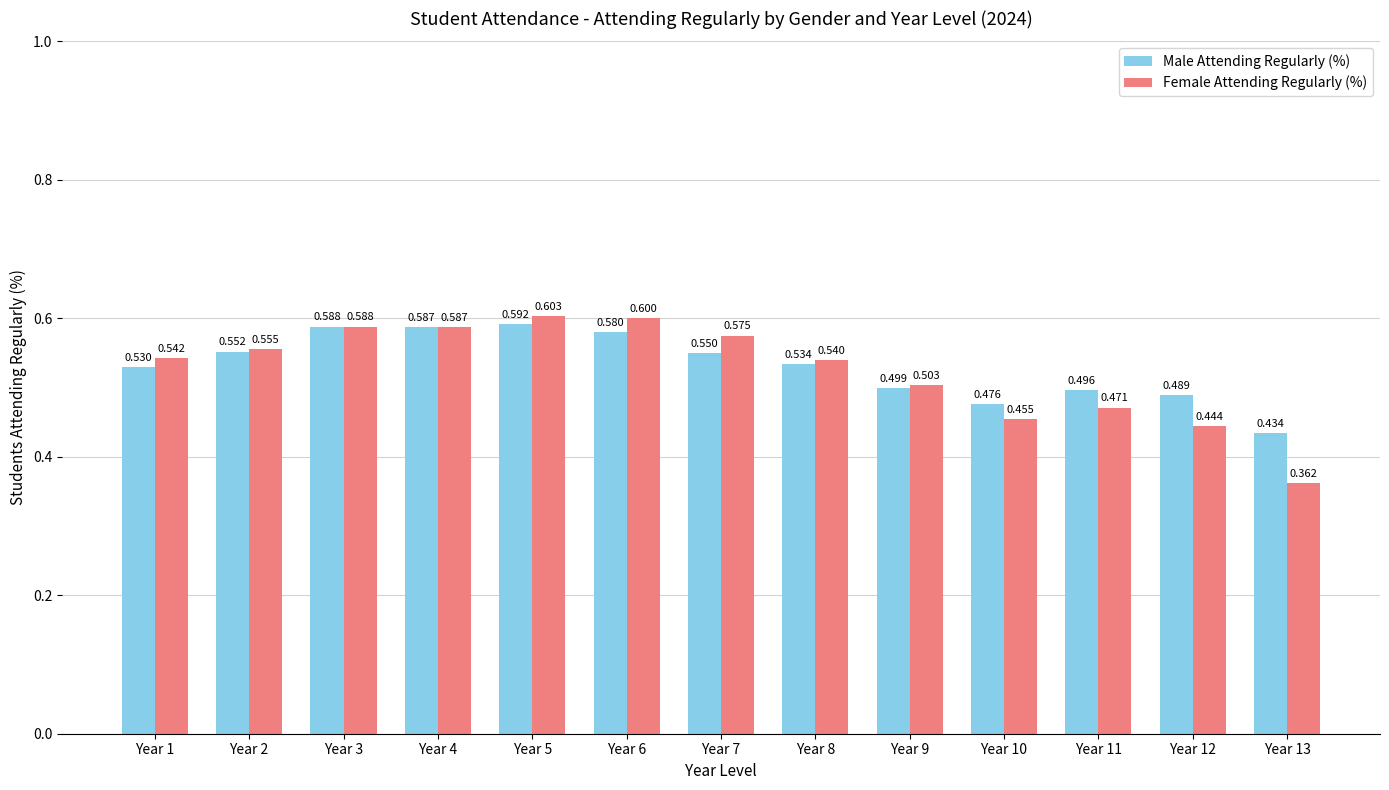

Is it true that Female Attending Regularly (%) equals 0.6 at Year 4?

True